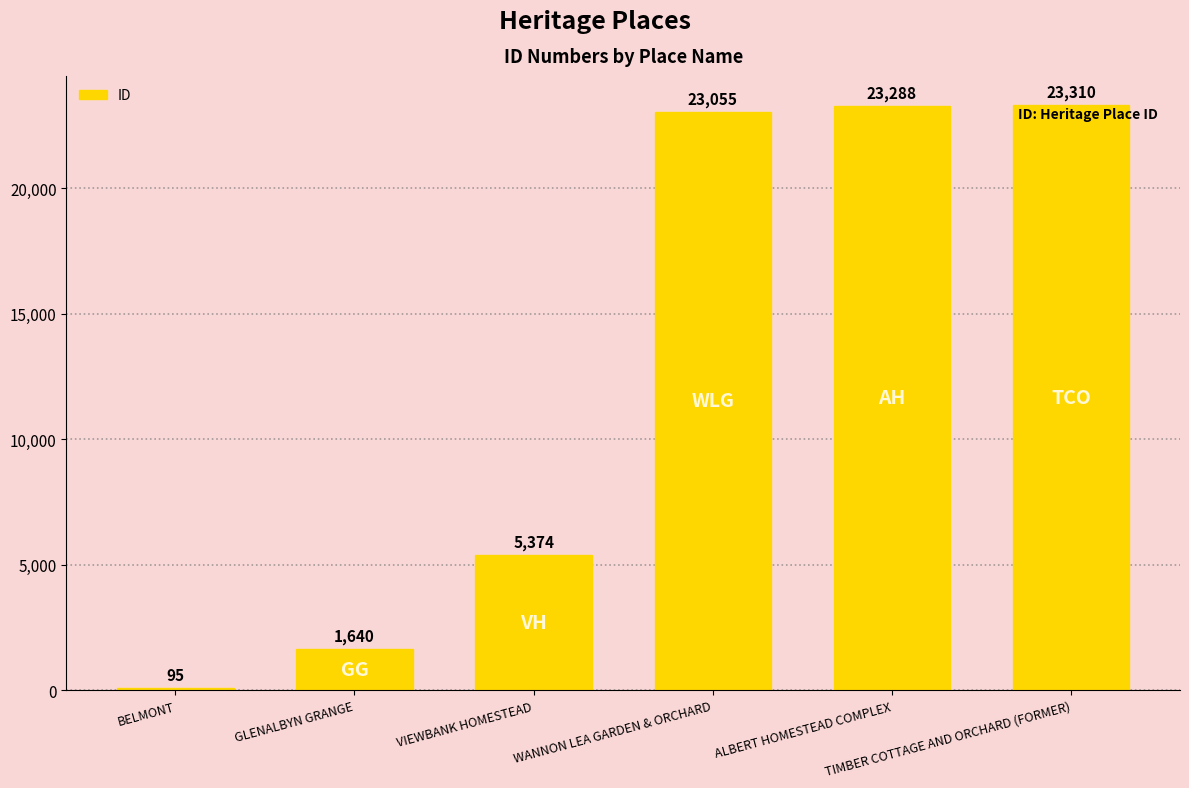

What is the label of the 5th bar from the left?

ALBERT HOMESTEAD COMPLEX